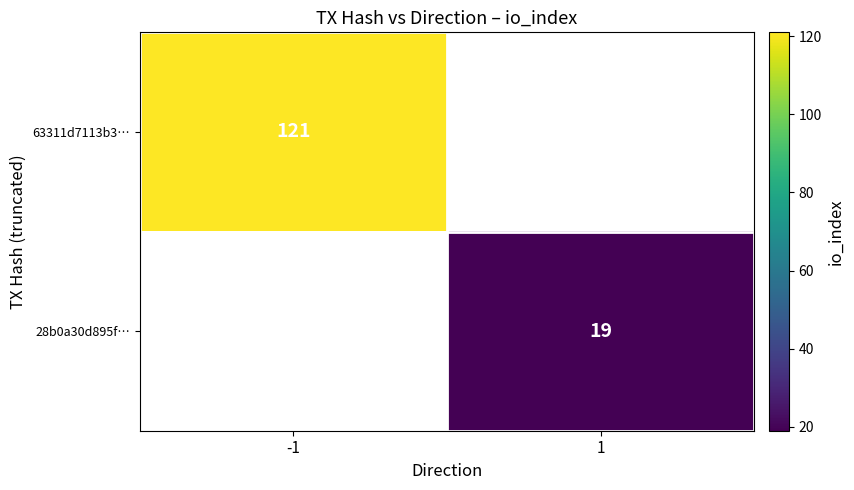

True or false: 28b0a30d895f… has a value of 19 at 1.

True